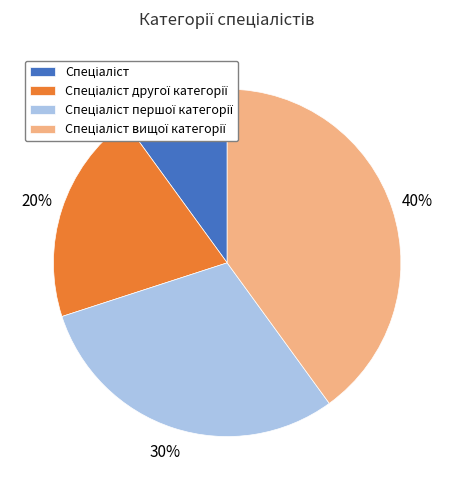

To the nearest percent, what is the difference between the largest and smallest slice percentages?

30%